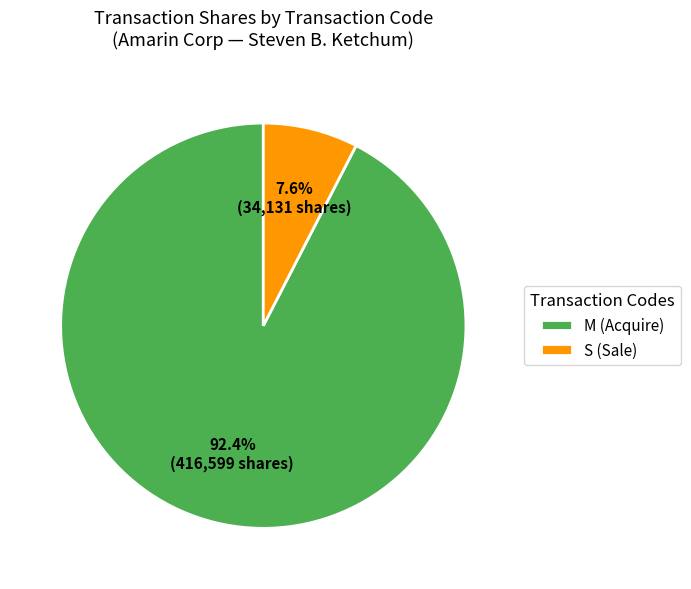

Do M (Acquire) and S (Sale) together represent more than half of the pie?

Yes